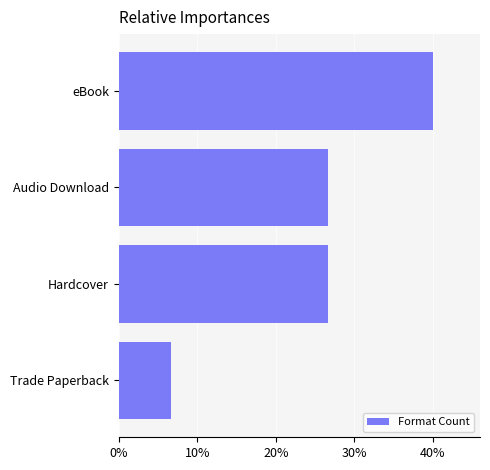

What is the average value?

0.2